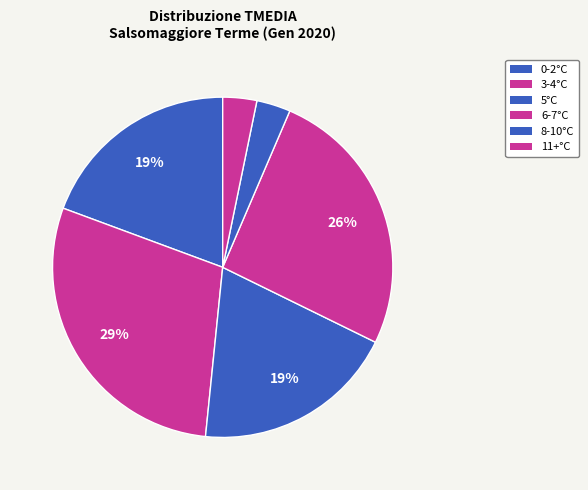

Count the number of slices in the pie.

6